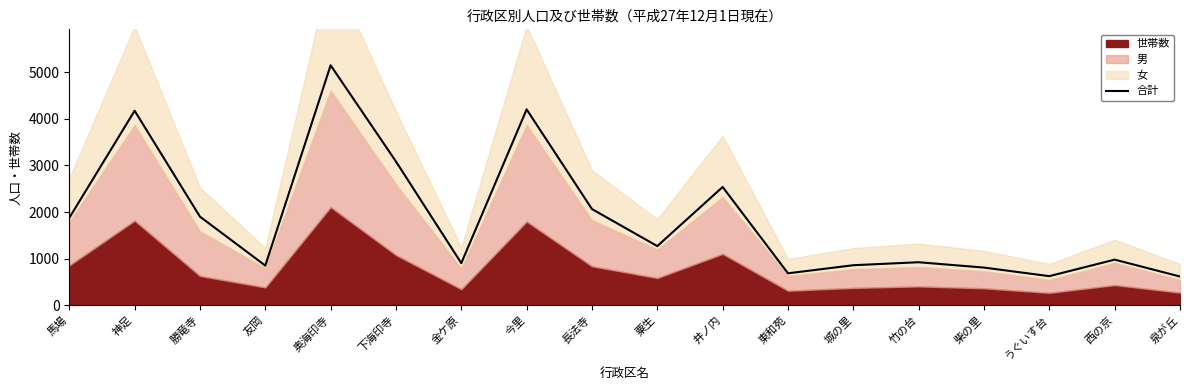

Count the number of categories in the chart.

18